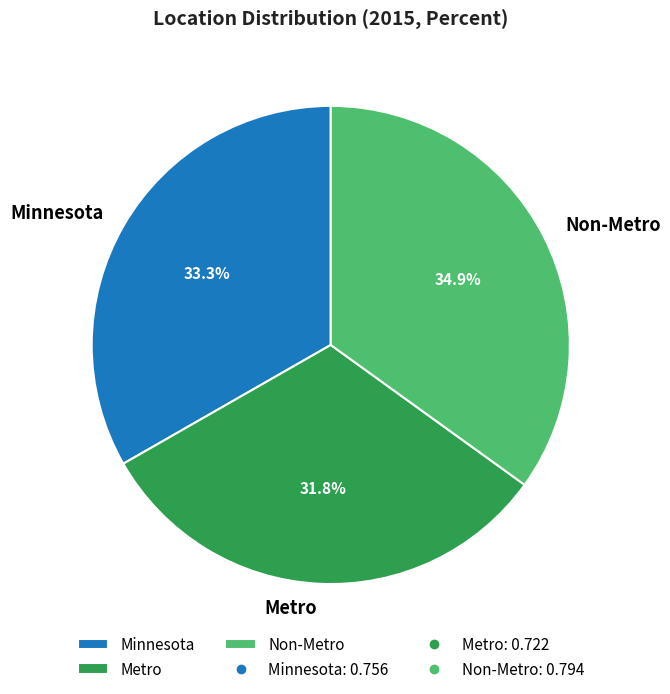

Does Minnesota account for over 50% of the chart?

No